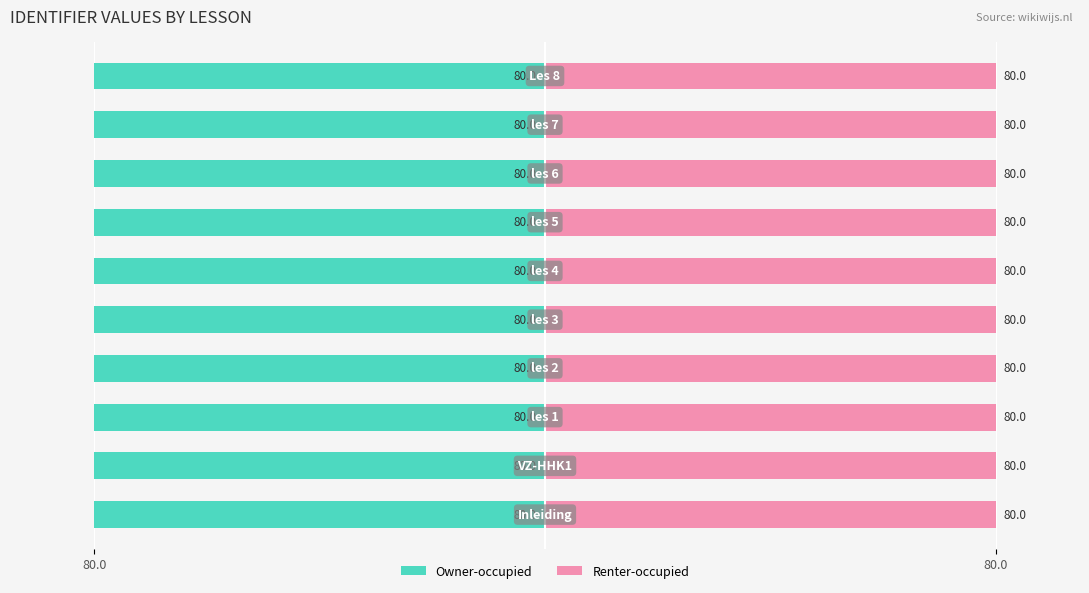

True or false: Renter-occupied has a value of 80.0 at 3.

True